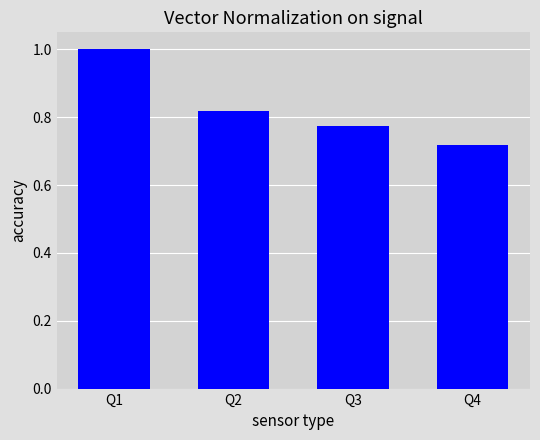

What is the greatest value displayed?

1.0